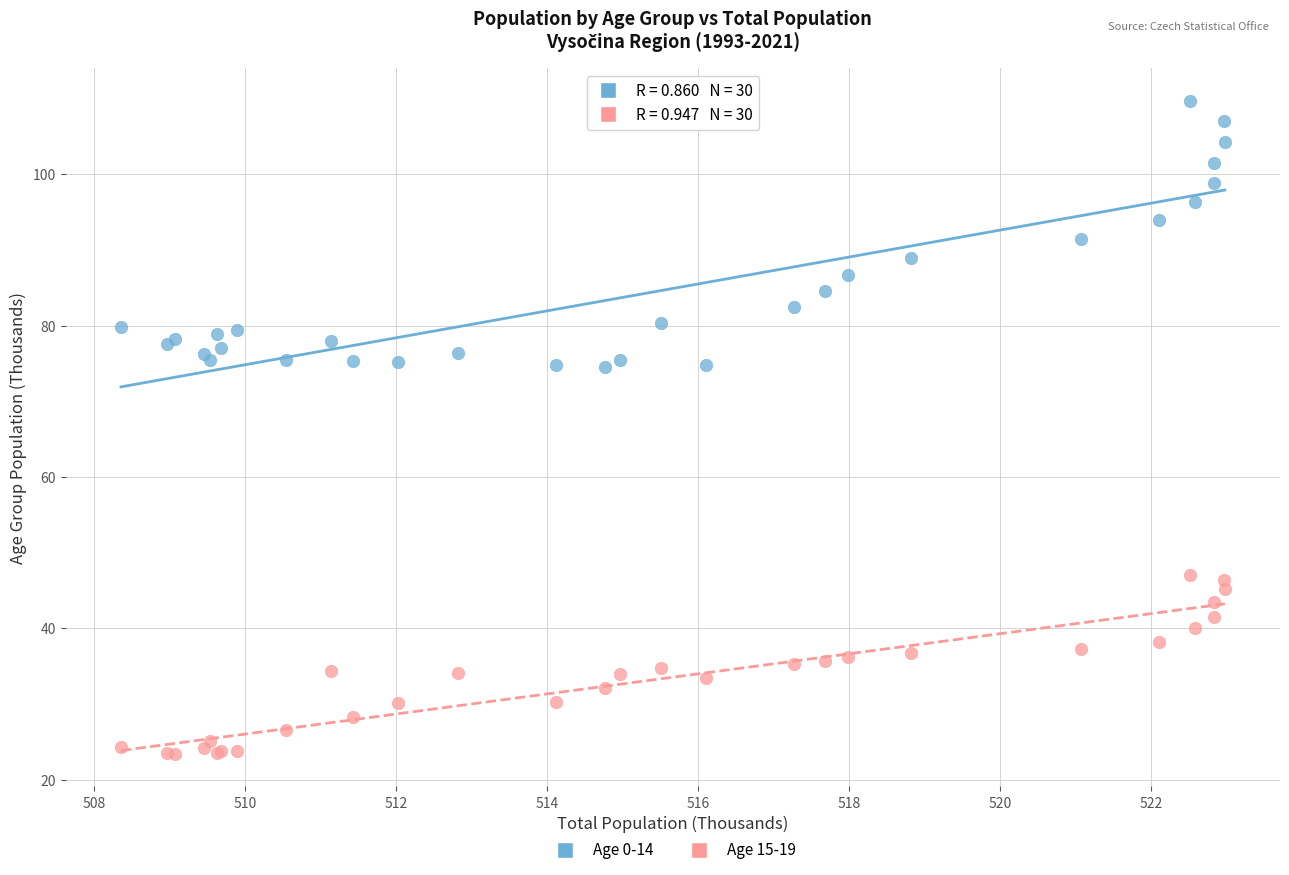

Which series contains the highest Y value?

Age 0-14